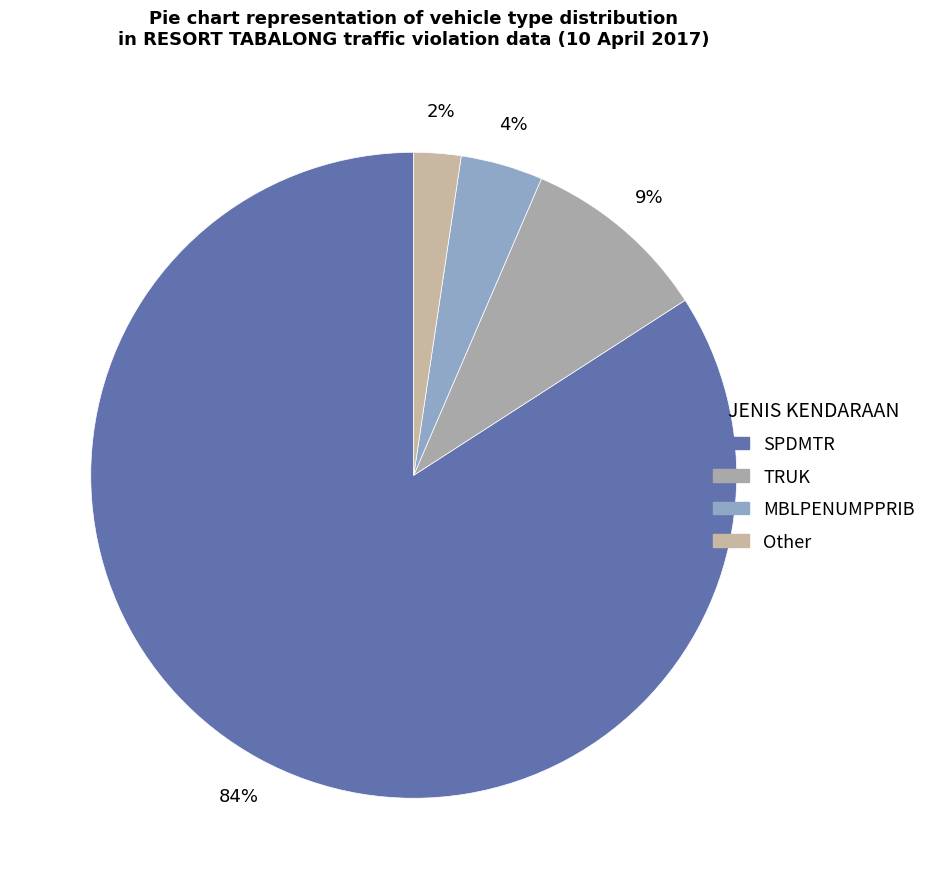

The MBLPENUMPPRIB slice represents 4% of the pie. True or false?

True